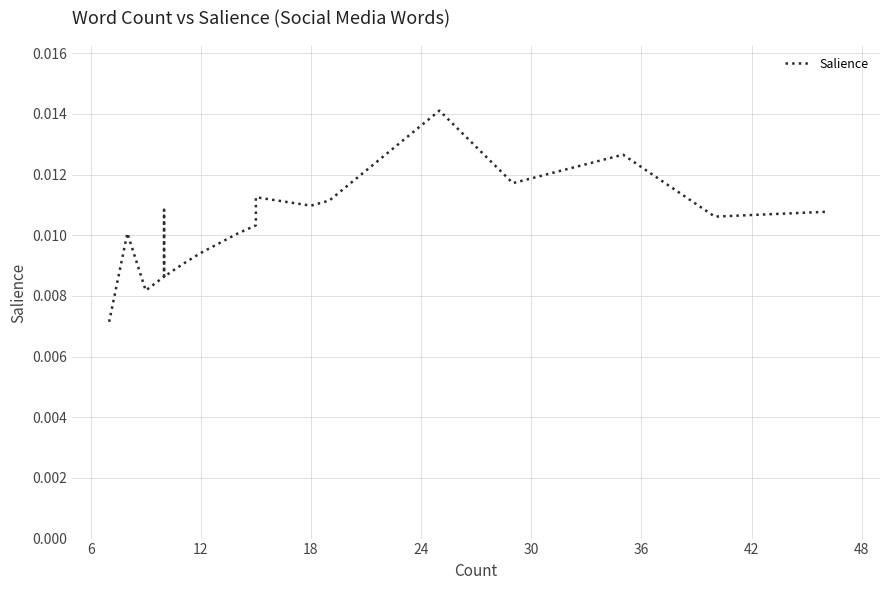

How many interior local peaks (higher than both neighbors) does the data have?

5